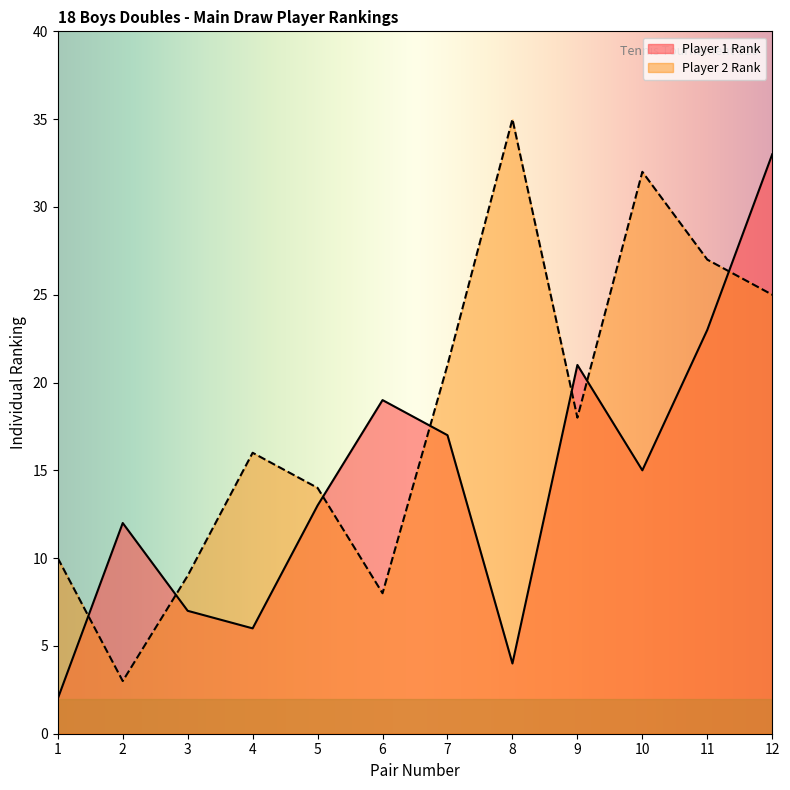

Does the chart display data point markers on the line(s)?

No